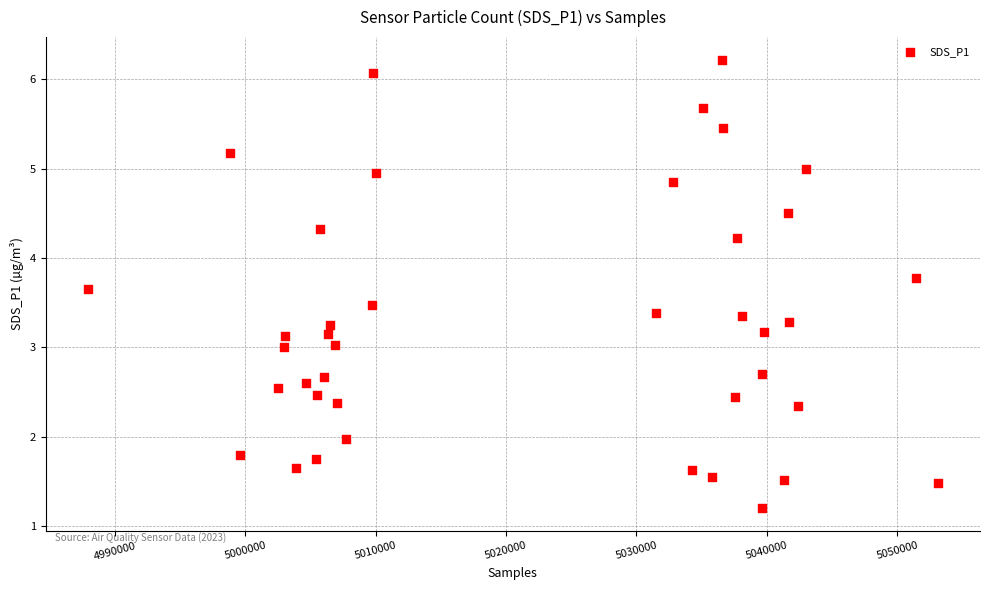

What is the range of X values (max minus min)?

65146.0